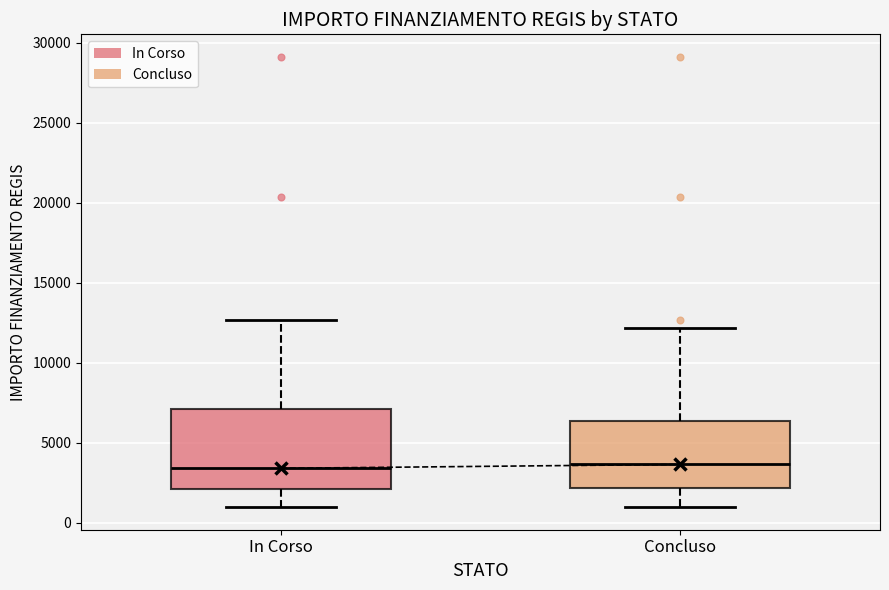

Which box is the tallest, from its lower edge to its upper edge?

In Corso